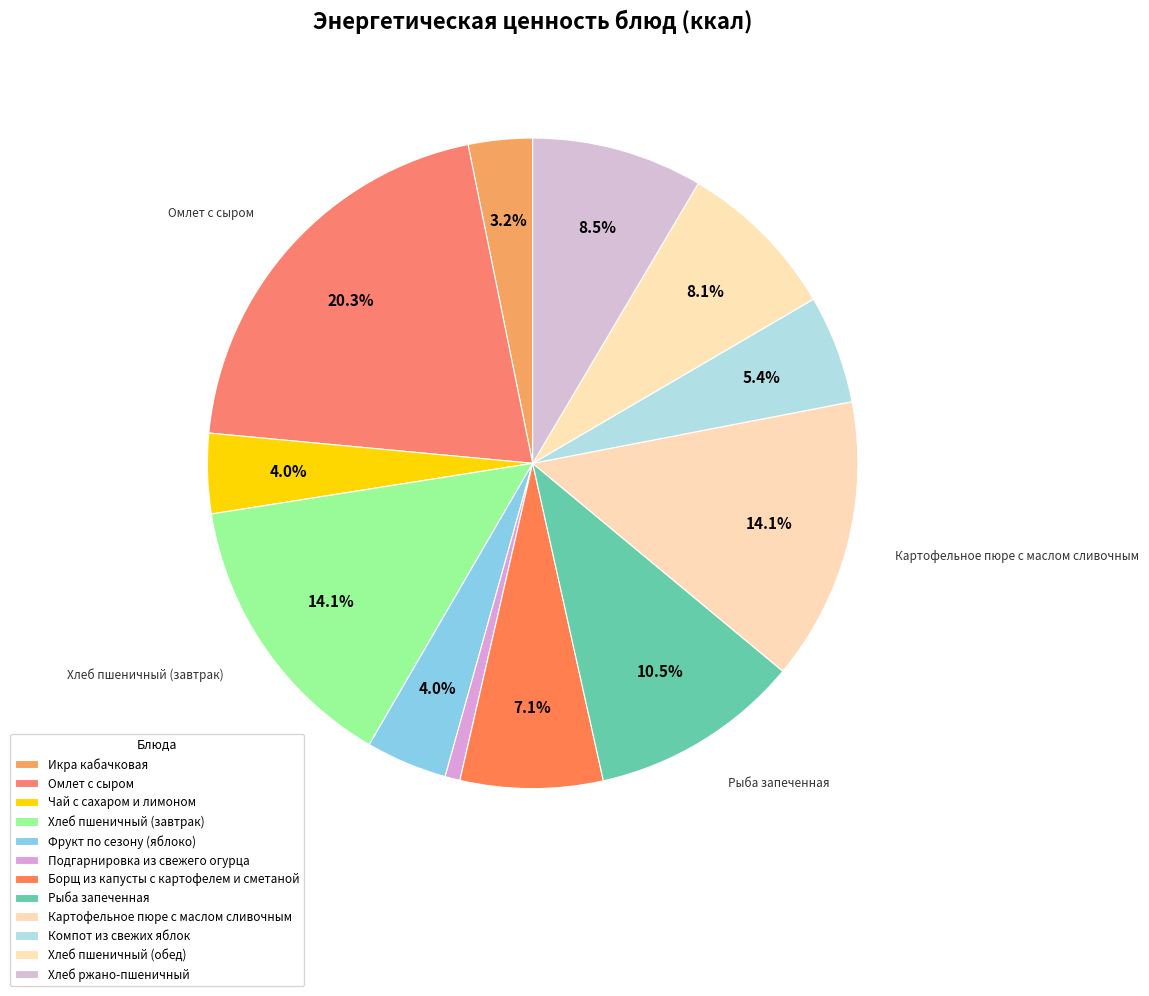

How many slices are in this pie chart?

12